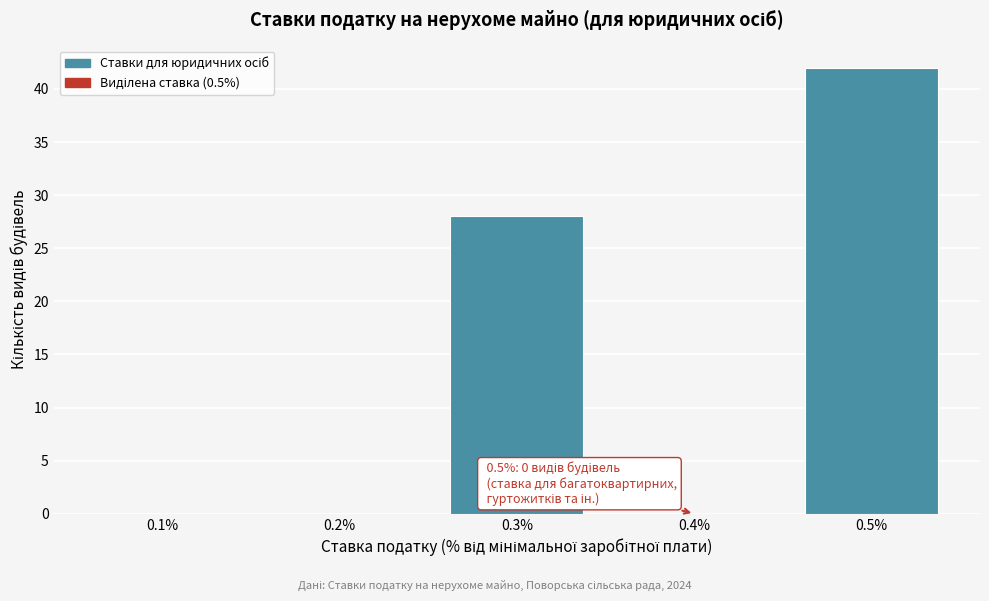

Reading left to right, extract all data points from this chart.

0.1%=0	0.2%=0	0.3%=28	0.4%=0	0.5%=42